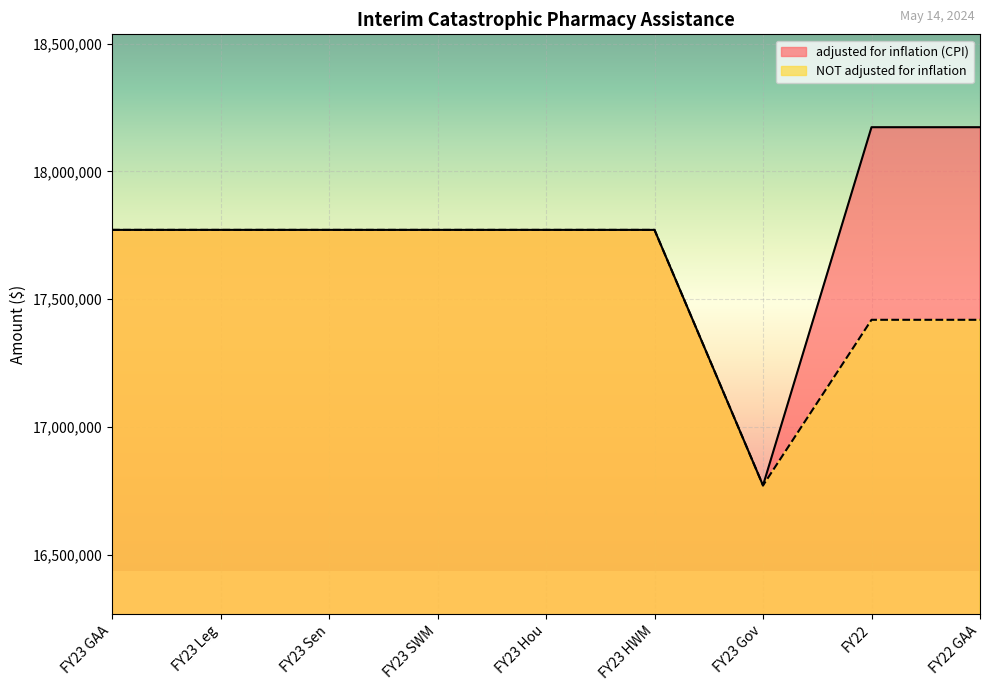

True or false: NOT adjusted for inflation and adjusted for inflation (CPI) cross at least once.

False